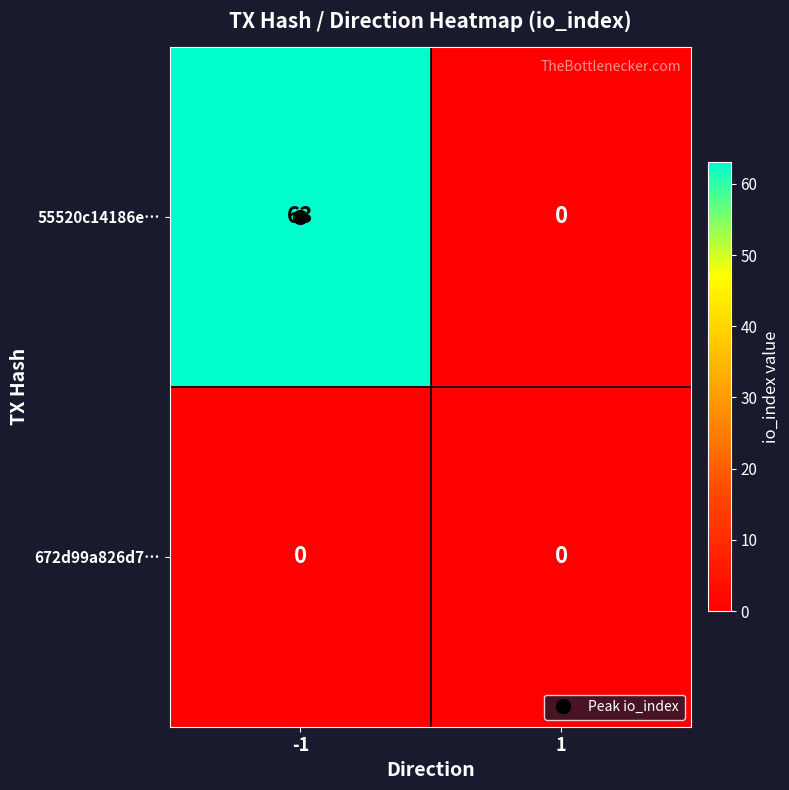

How many data points does each series have?

2